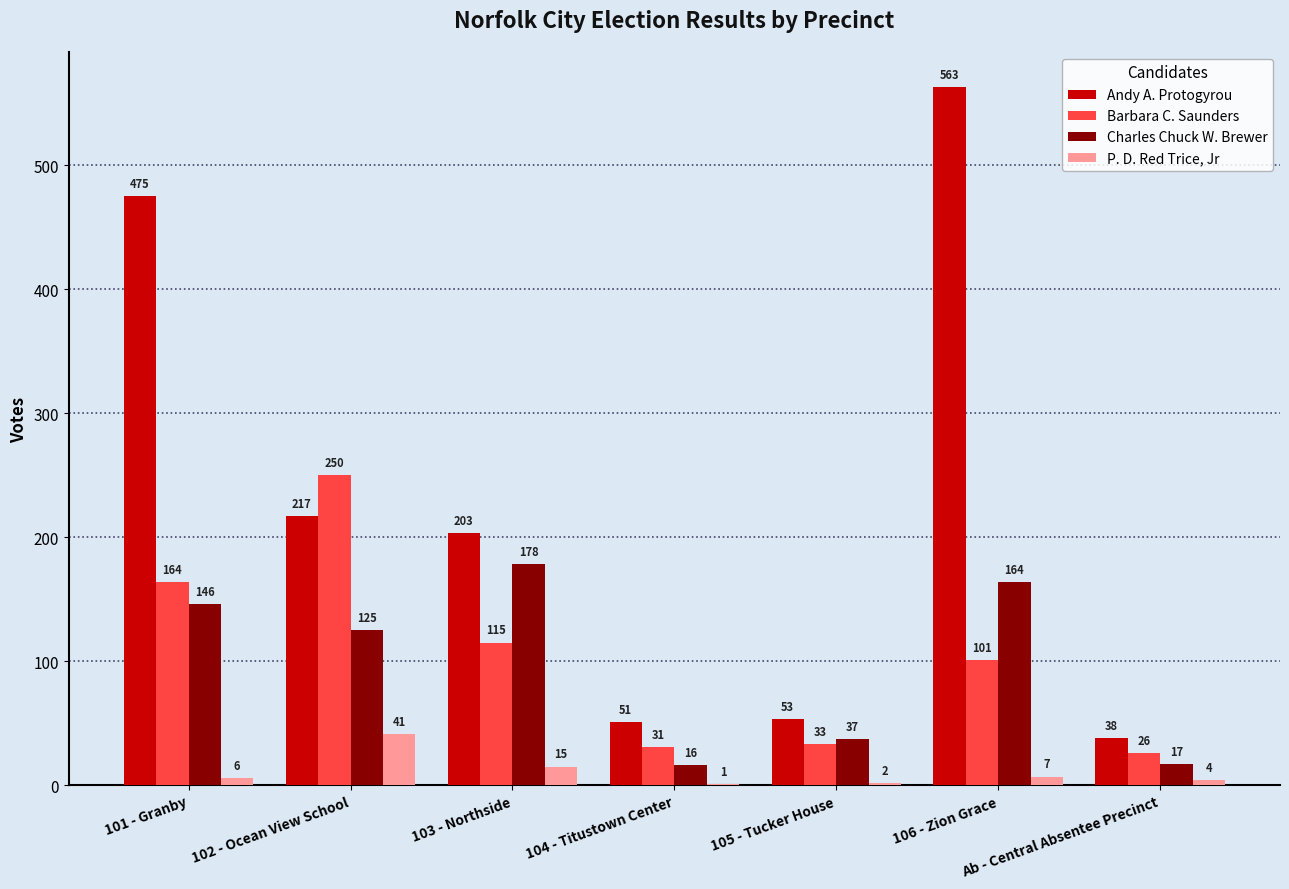

What is the total value across all series at 102 - Ocean View School?

633